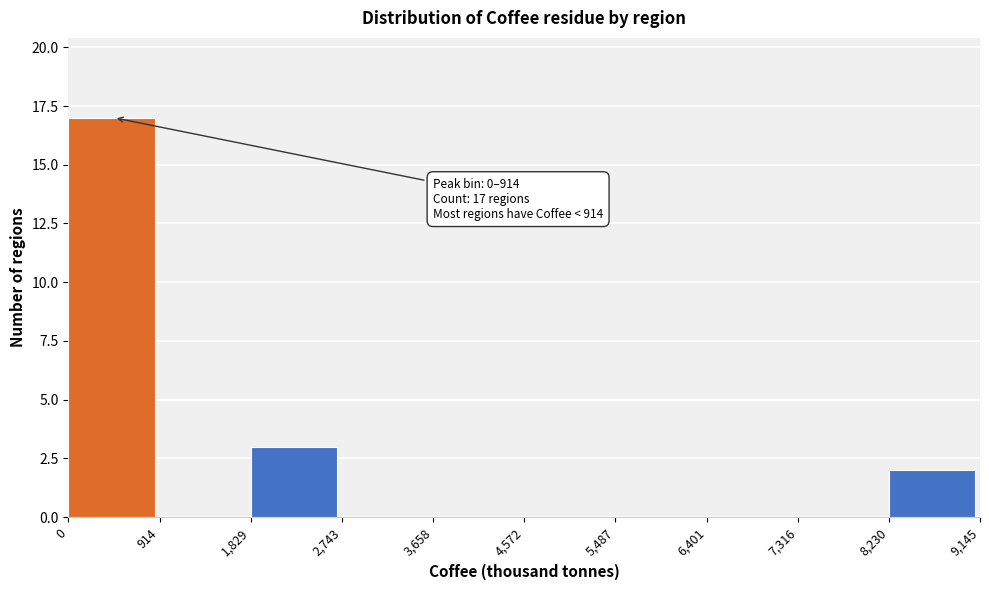

Which range on the x-axis has the tallest bar?

0 to 914